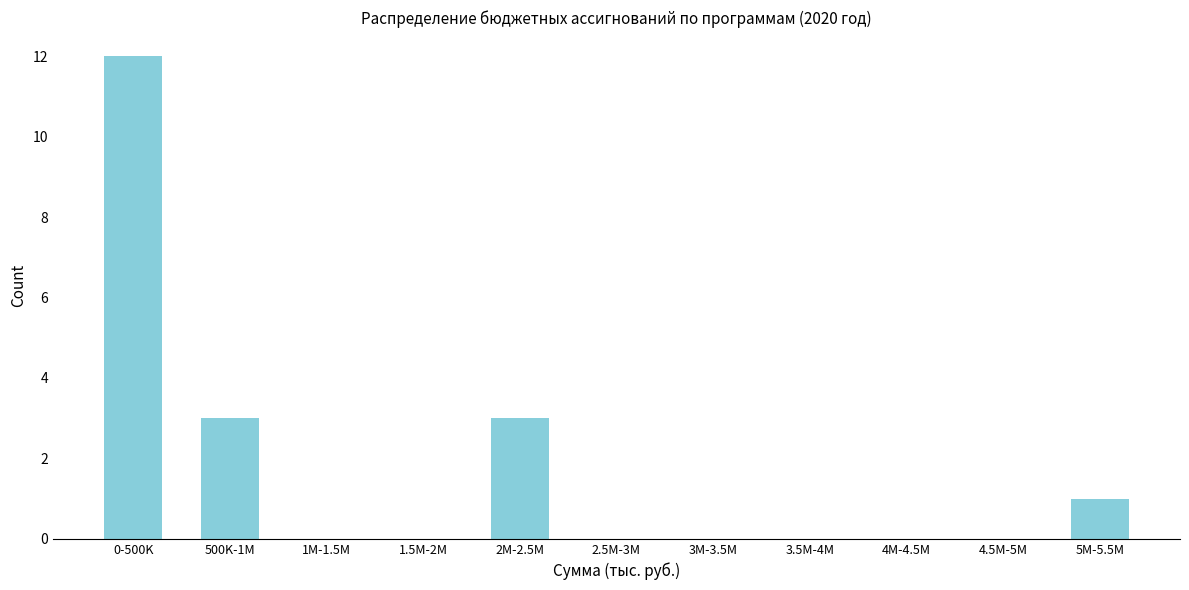

Reading left to right, transcribe all the data shown in this chart.

0-500K=12	500K-1M=3	1M-1.5M=0	1.5M-2M=0	2M-2.5M=3	2.5M-3M=0	3M-3.5M=0	3.5M-4M=0	4M-4.5M=0	4.5M-5M=0	5M-5.5M=1